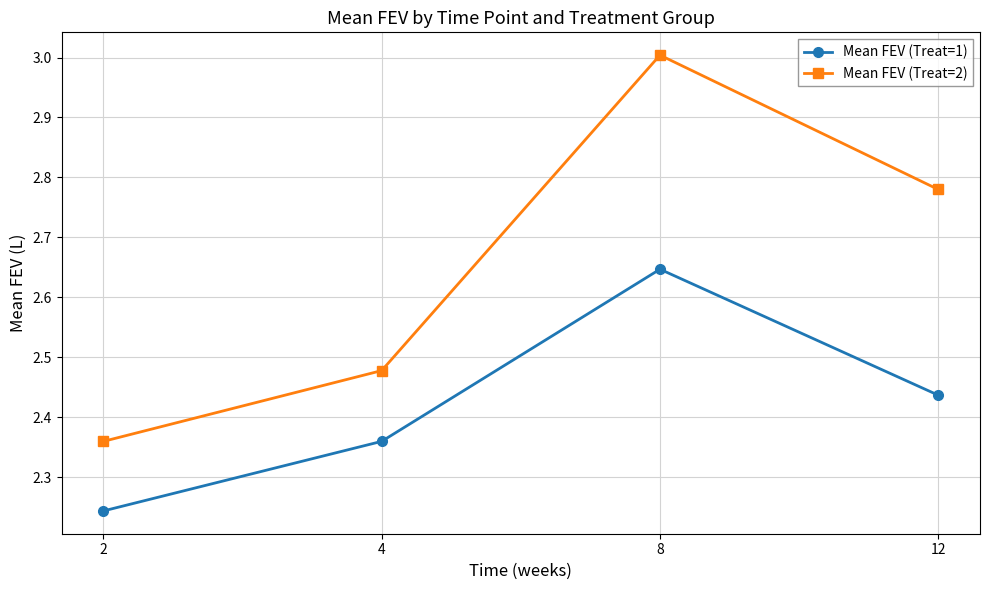

What is the greatest value displayed?

3.0